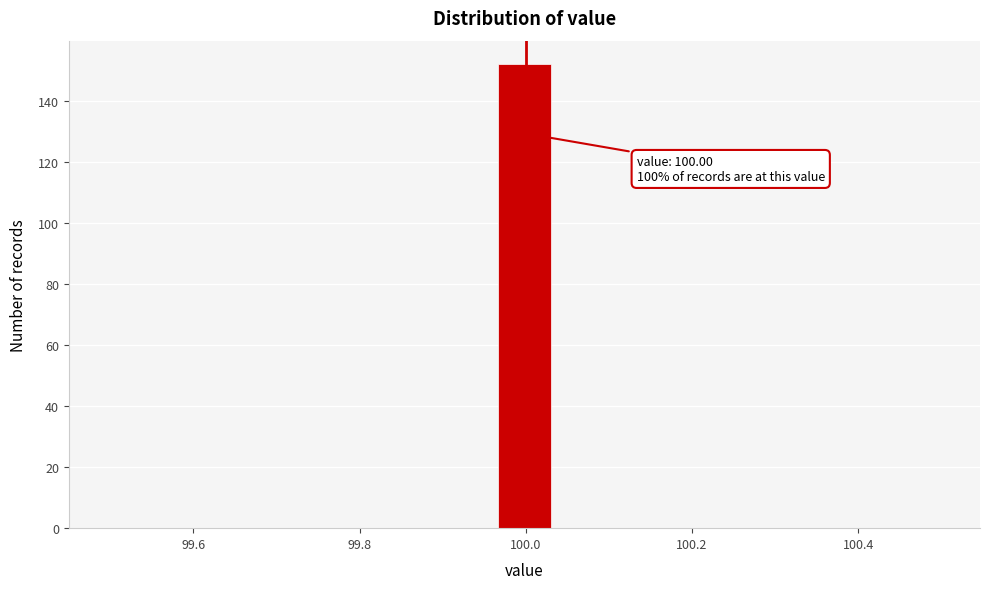

Around what value on the x-axis is the tallest bar? Give the approximate position of its centre, as read against the axis.

100.00